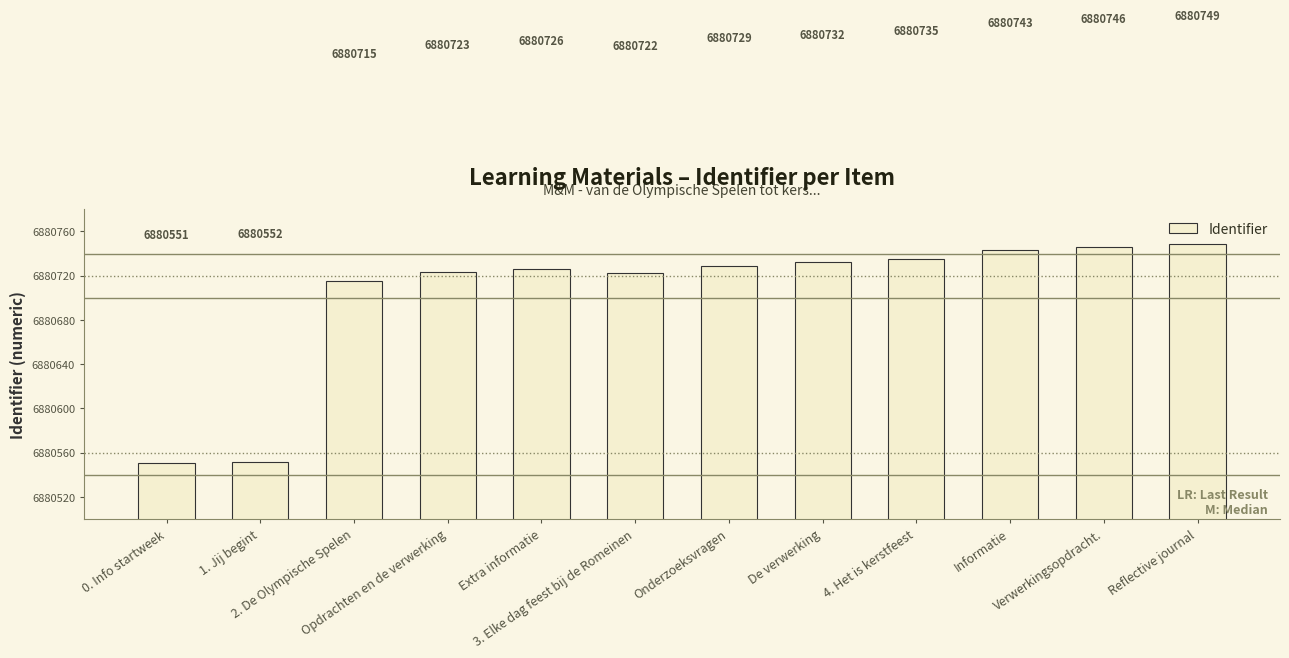

Between 1. Jij begint and 2. De Olympische Spelen, which is larger?

2. De Olympische Spelen